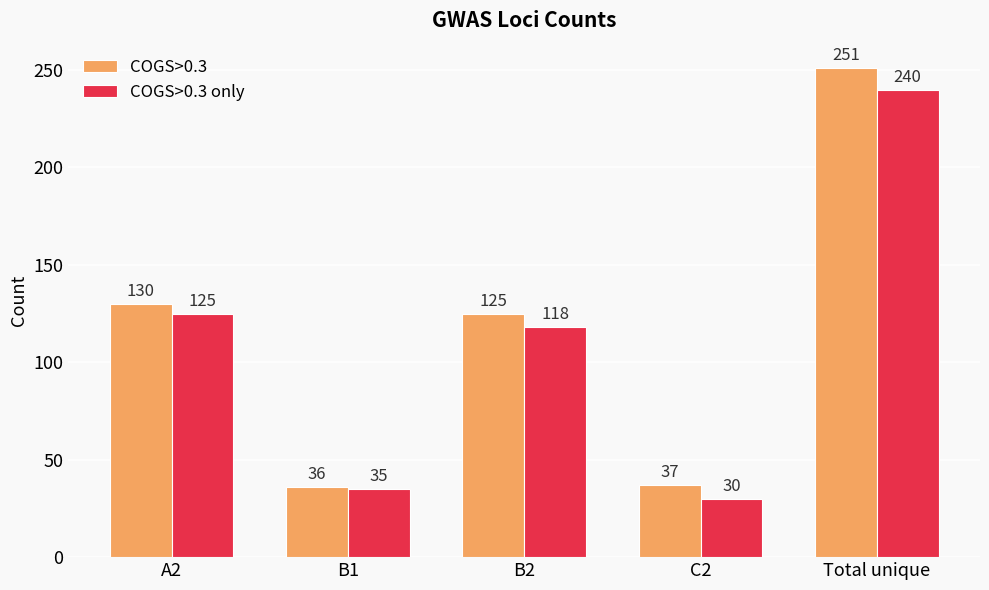

What is the spread (max minus min) of values at A2?

5